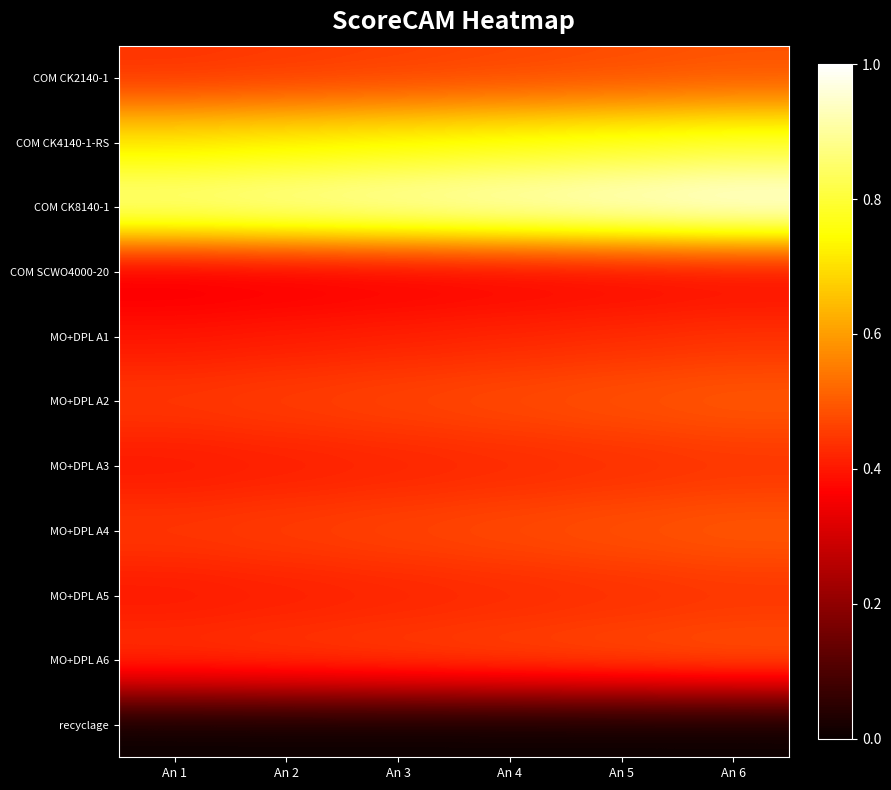

List the series in order of their peak value, highest first.

COM CK8140-1, COM CK4140-1-RS, MO+DPL A2, MO+DPL A4, MO+DPL A6, COM CK2140-1, MO+DPL A1, MO+DPL A3, MO+DPL A5, COM SCWO4000-20, recyclage